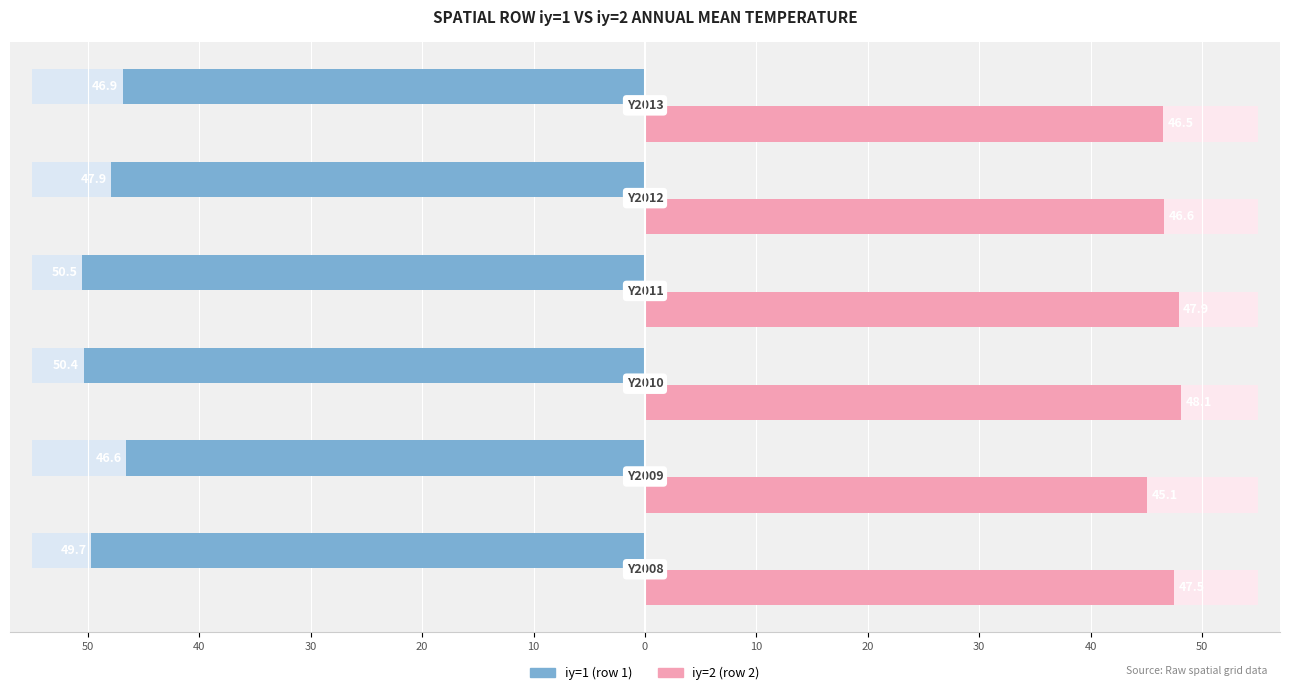

Reading left to right, extract all data points from this chart.

iy=1 (row 1): 50=-49.7	40=-46.6	30=-50.4	20=-50.5	10=-47.9	0=-46.9
iy=2 (row 2): 50=47.5	40=45.1	30=48.1	20=47.9	10=46.6	0=46.5